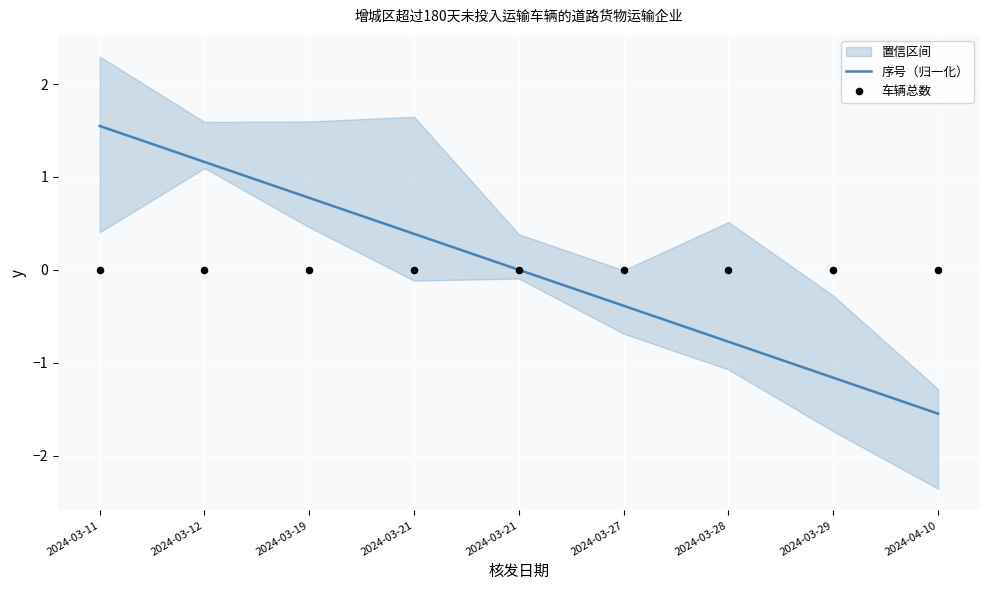

Which series reaches the minimum Y coordinate?

序号（归一化）